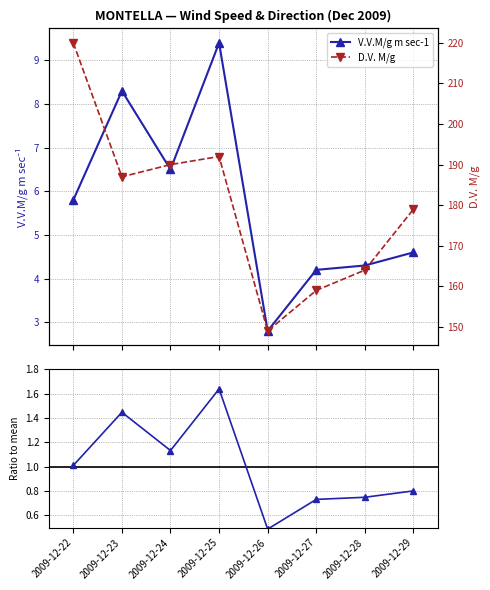

At which label does D.V. M/g reach its minimum?

2009-12-26